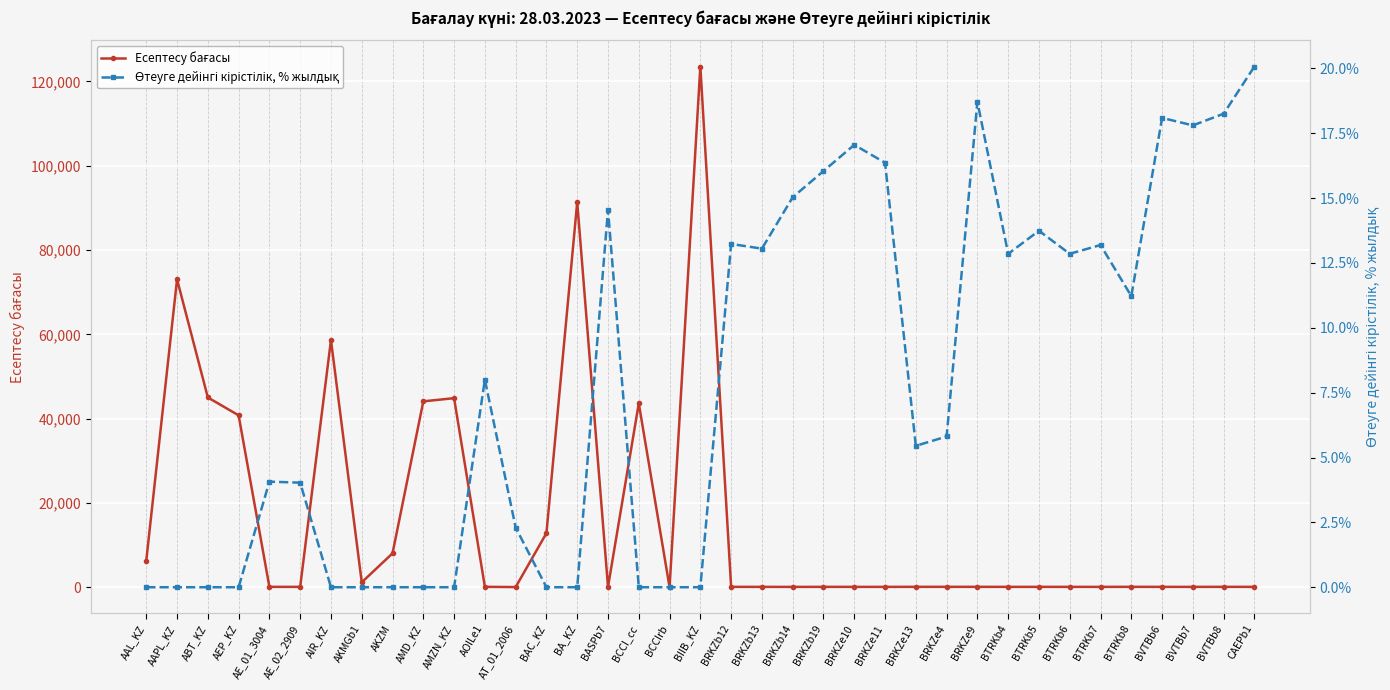

Is the value of Өтеуге дейінгі кірістілік, % жылдық at BTRKb8 greater than the value of Есептесу бағасы at BAC_KZ?

No